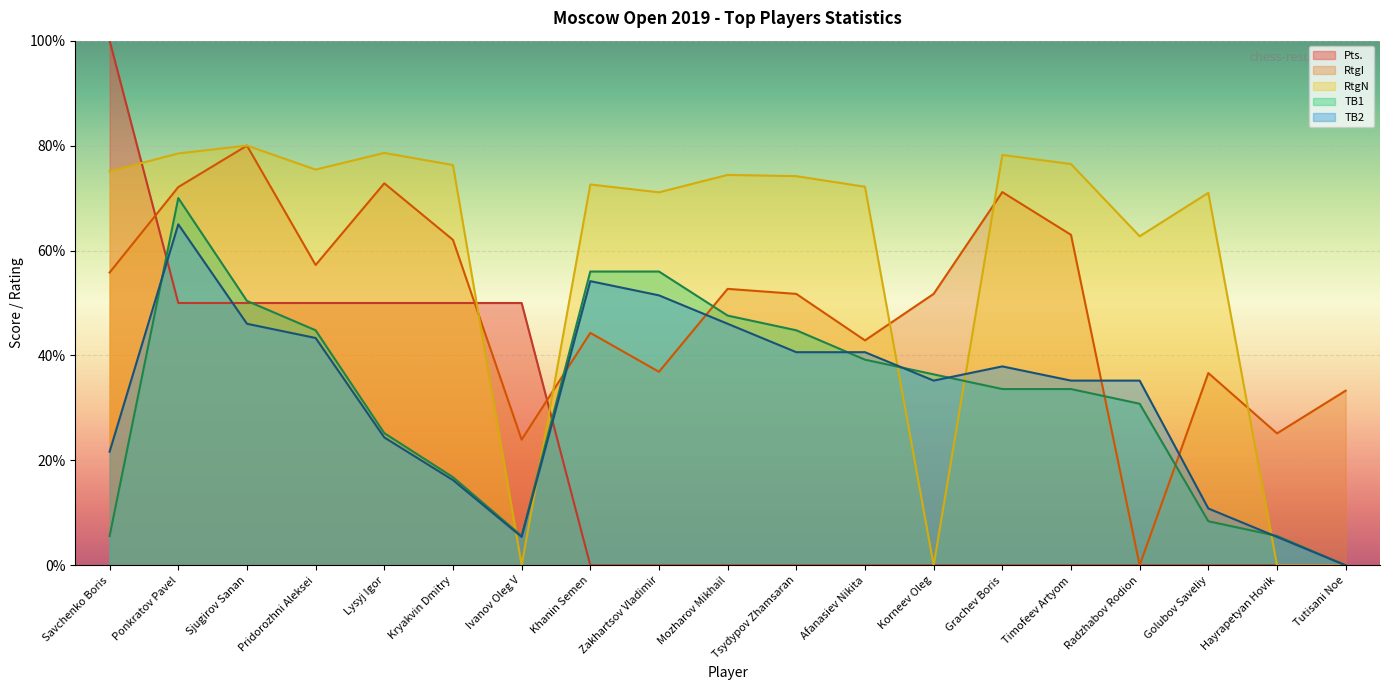

What is the label of the 18th point from the right?

Ponkratov Pavel